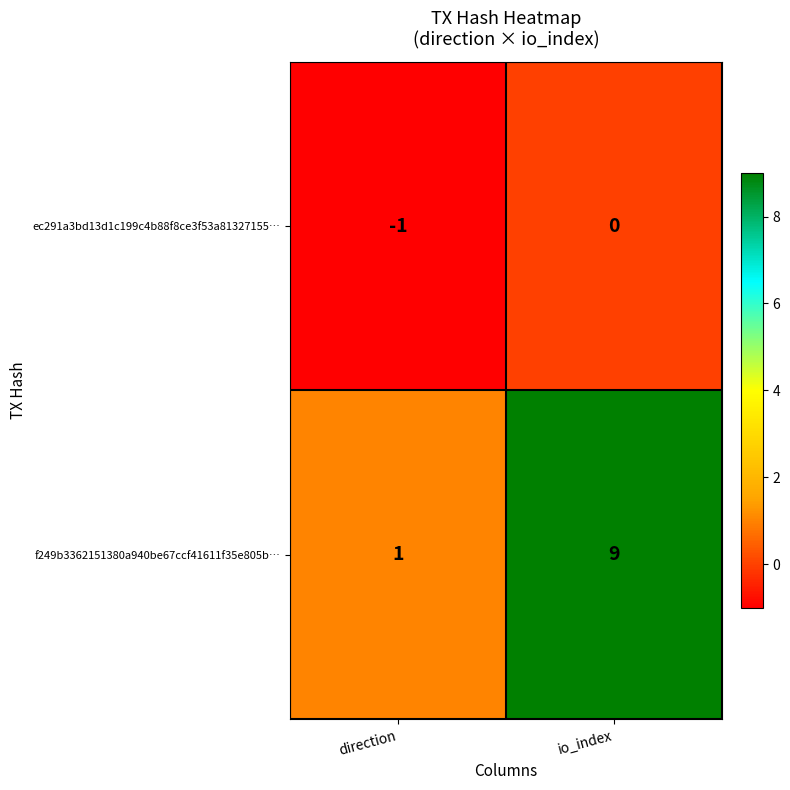

Count the number of data series in this chart.

2